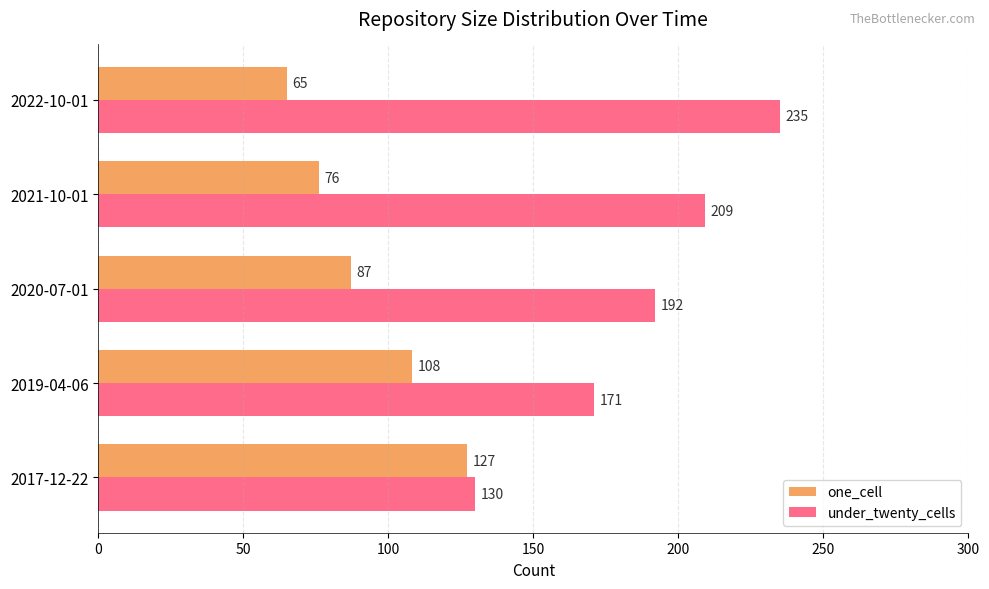

Which series has the largest range (max minus min)?

under_twenty_cells